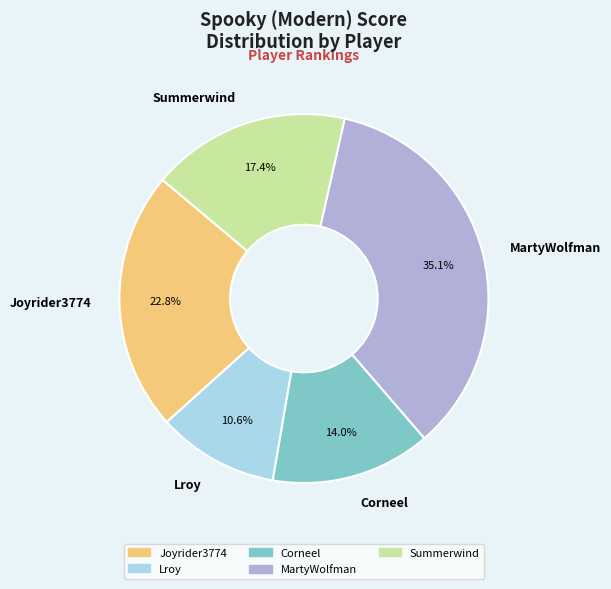

Rank the categories by value from highest to lowest.

MartyWolfman, Joyrider3774, Summerwind, Corneel, Lroy